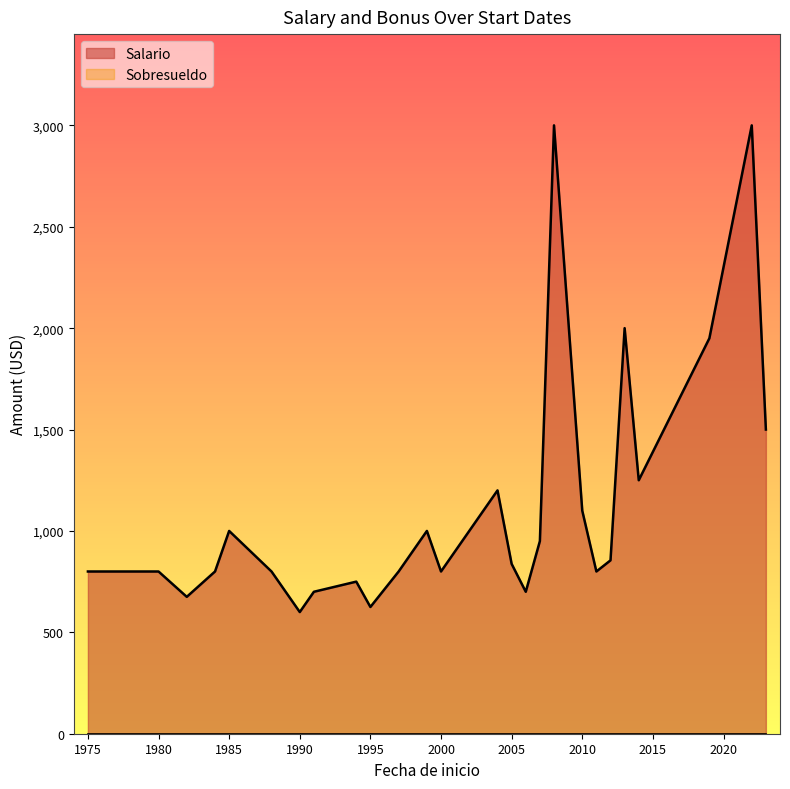

Rank the categories by Salario value from lowest to highest.

1995-03-06, 1990-12-03, 1995-05-02, 1982-02-05, 2010-11-01, 1994-11-01, 2007-01-06, 1991-08-21, 2006-10-12, 2012-11-13, 2005-01-03, 2019-11-13, 1994-10-10, 1985-07-05, 1975-02-06, 2000-07-17, 2005-04-20, 1984-08-22, 1997-04-01, 1980-03-03, 2005-01-03, 1984-04-01, 1997-04-16, 1988-02-24, 2011-01-19, 1999-09-15, 2005-01-03, 2012-08-01, 2007-04-23, 1985-07-08, 2004-09-15, 2014-10-01, 2010-07-01, 2023-03-04, 2019-08-01, 2019-08-01, 2013-02-01, 2008-03-03, 2019-09-02, 2022-07-11